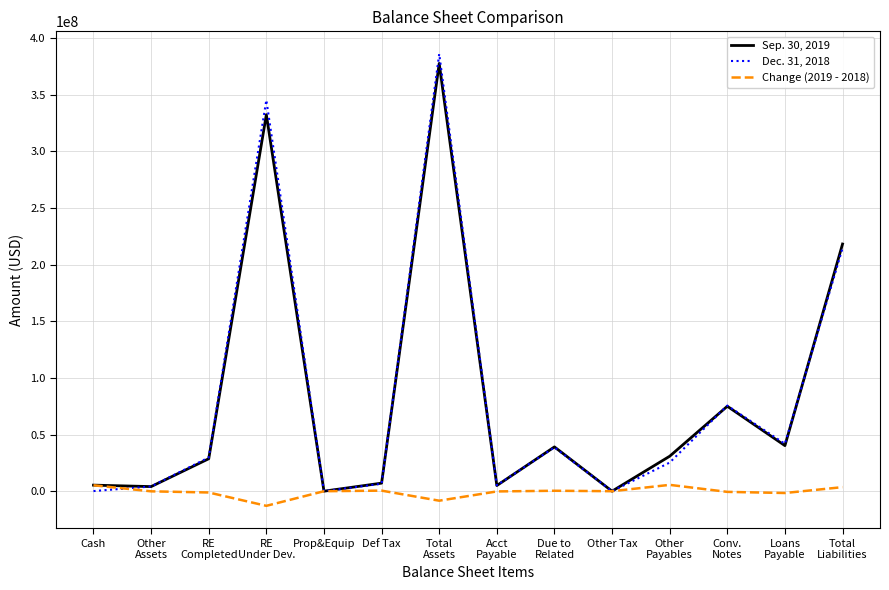

Which category has the highest value across all series?

Total
Assets